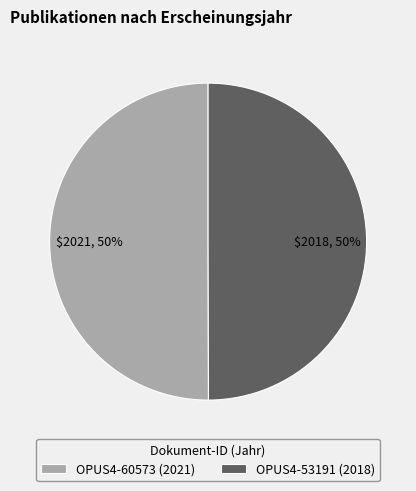

True or false: OPUS4-53191 accounts for 44% of the total.

False